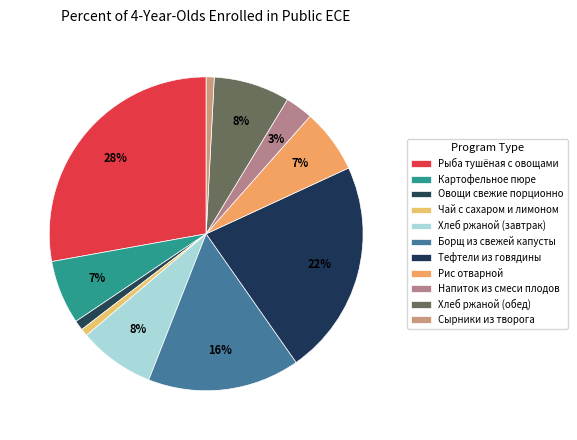

Rank the categories by value from lowest to highest.

Чай с сахаром и лимоном, Сырники из творога, Овощи свежие порционно, Напиток из смеси плодов, Картофельное пюре, Рис отварной, Хлеб ржаной (завтрак), Хлеб ржаной (обед), Борщ из свежей капусты, Тефтели из говядины, Рыба тушёная с овощами